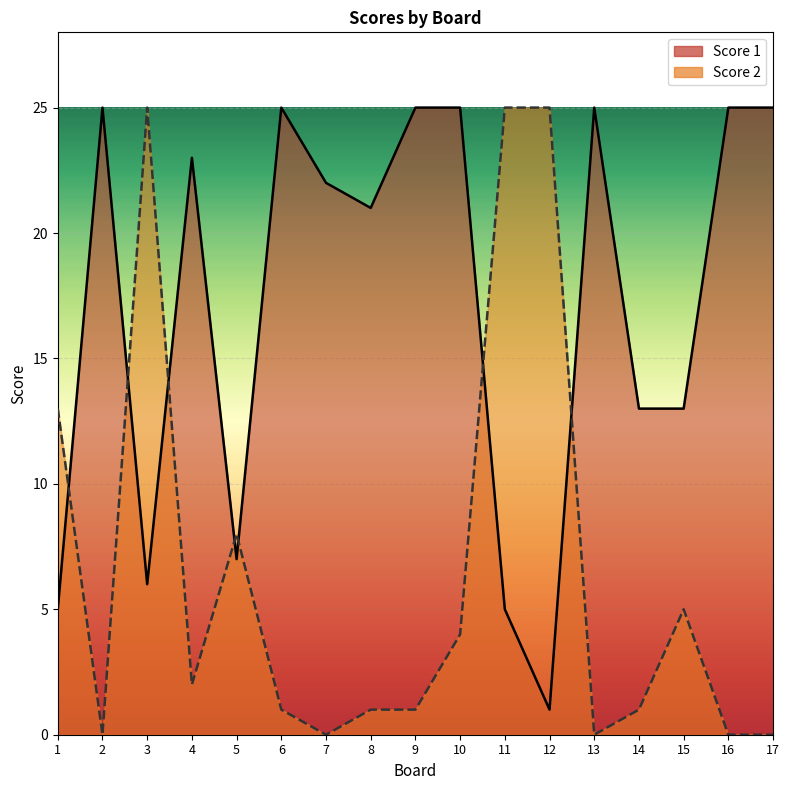

How many lines are shown in the chart?

2